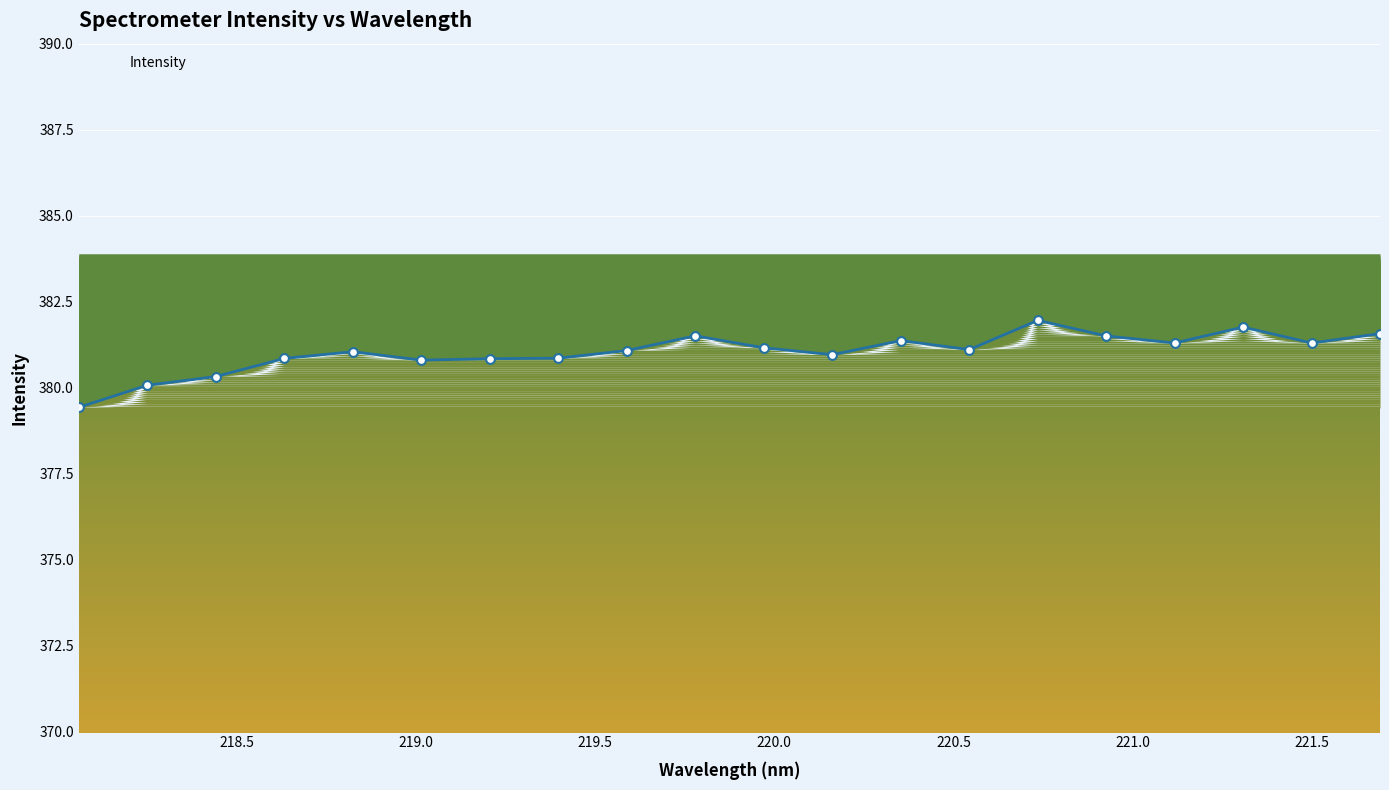

Between 219.3979 and 220.9264, which is larger?

220.9264